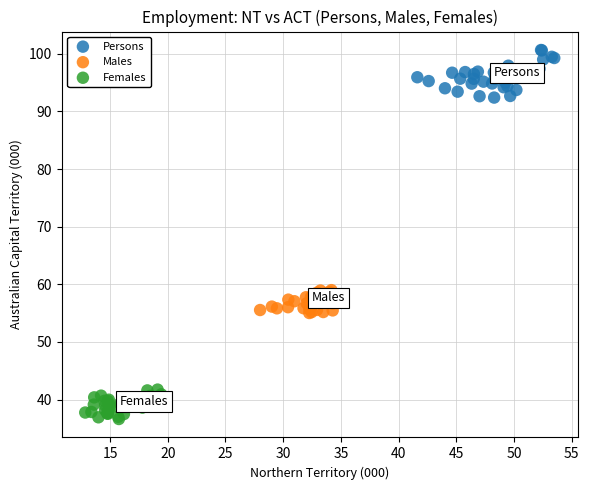

Which series reaches the maximum Y coordinate?

Persons